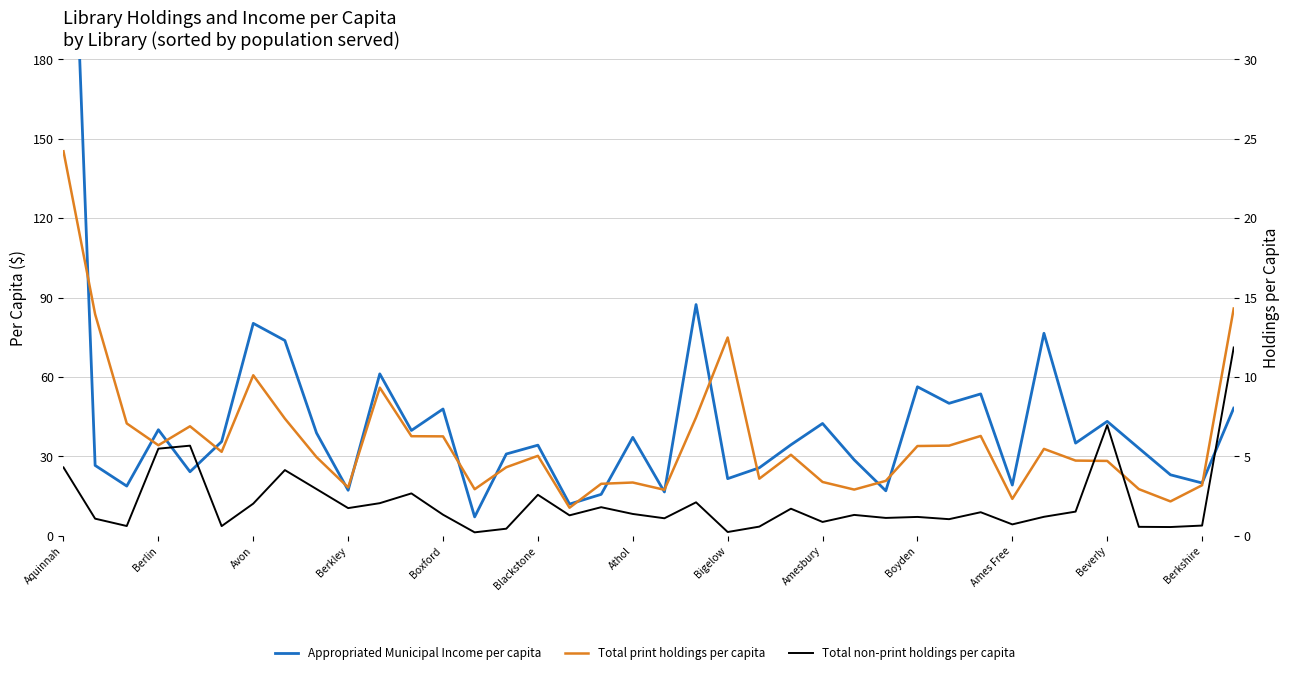

What is the difference between the highest and lowest values at Beverly?

38.5